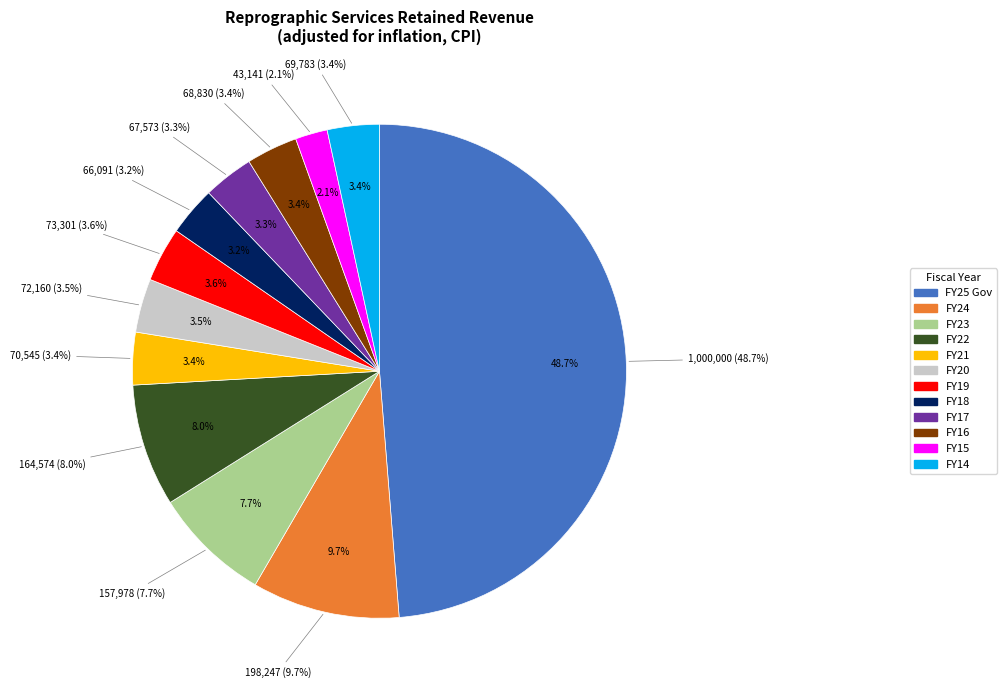

Do FY16 and FY21 together represent more than half of the pie?

No